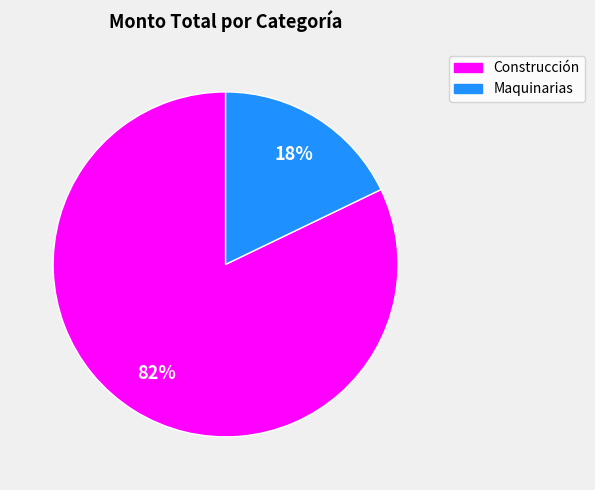

Is there any slice that represents more than half of the pie?

Yes